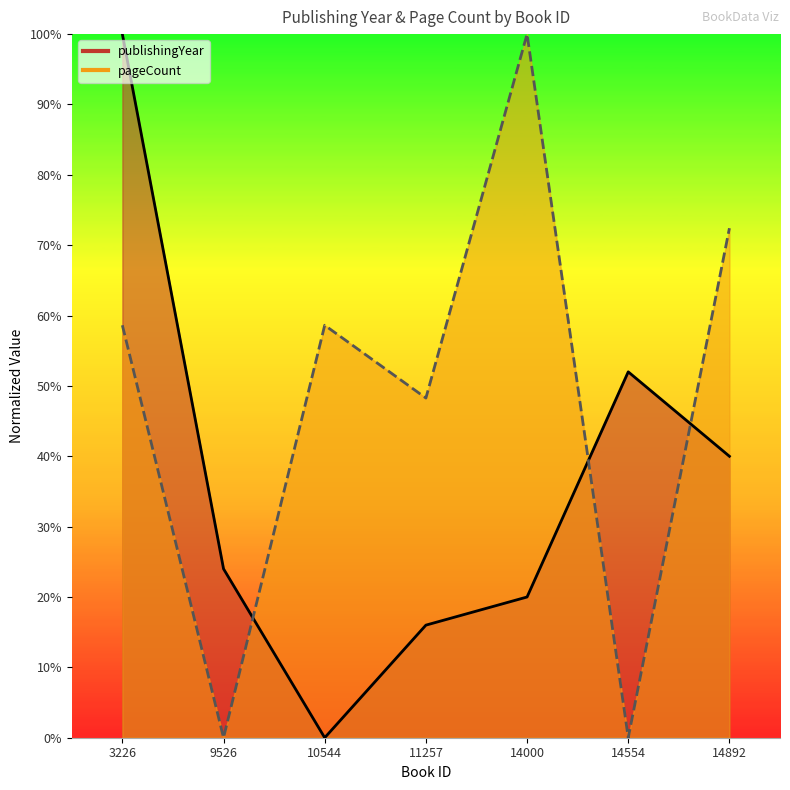

At which category is the sum across all series the highest?

3226